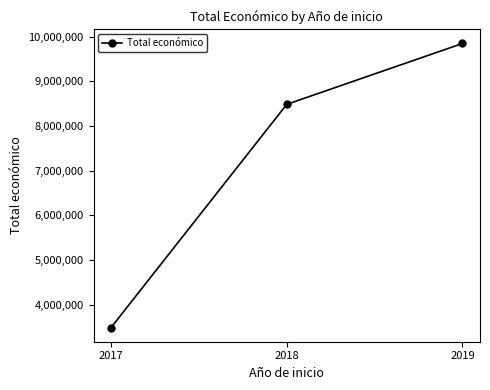

What is the value of the 3rd point from the left?

9847932